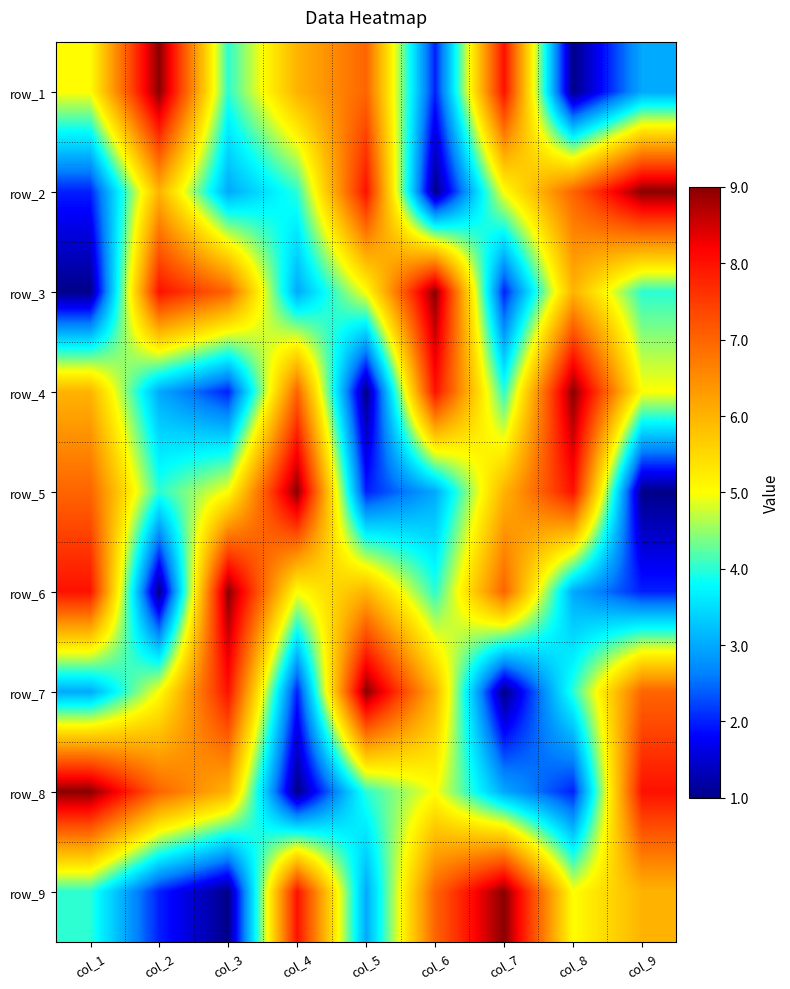

How many values in the row_7 series are below 5?

4